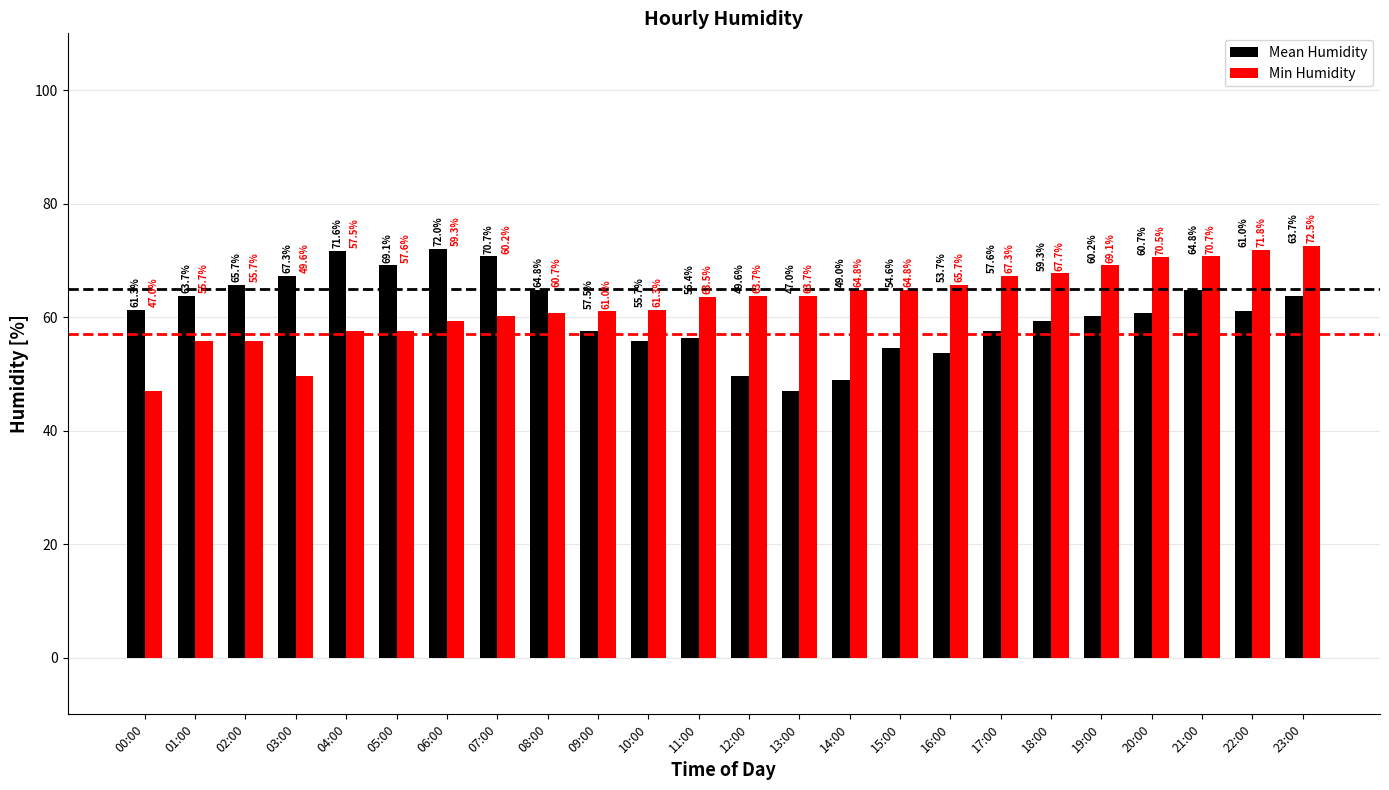

At 01:00, list the series in order from smallest to largest.

Min Humidity, Mean Humidity